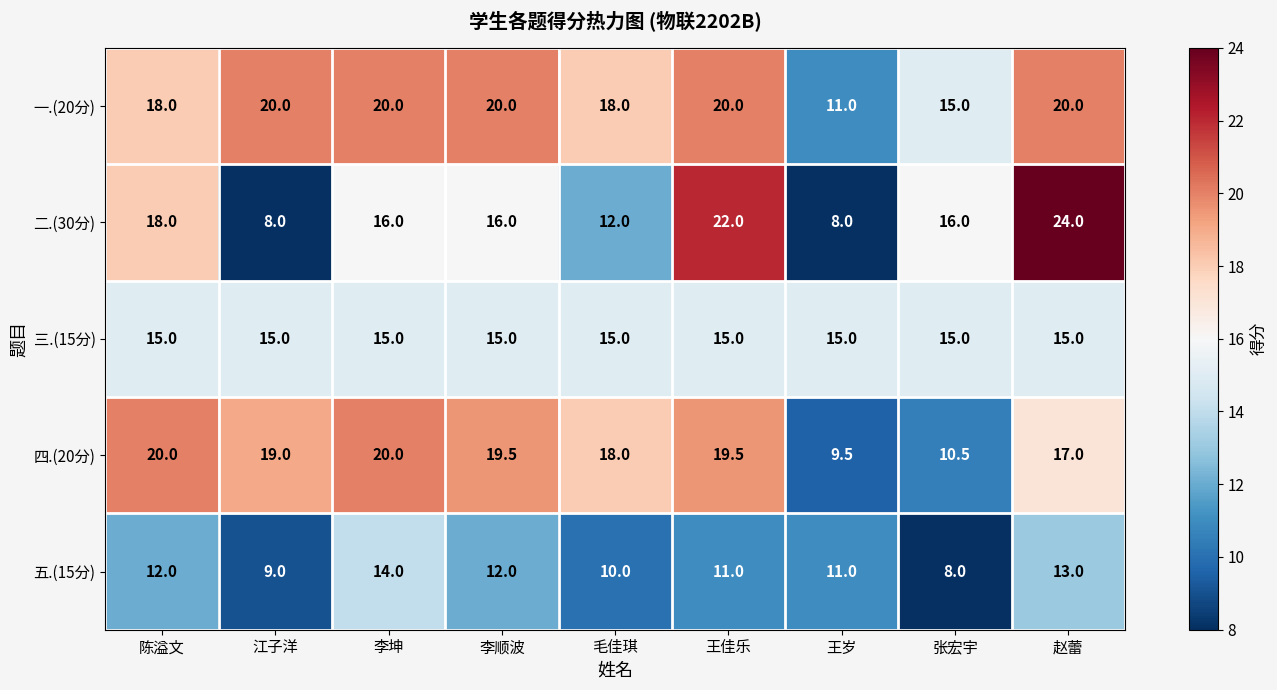

Rank the series at 赵蕾 from highest to lowest value.

二.(30分), 一.(20分), 四.(20分), 三.(15分), 五.(15分)